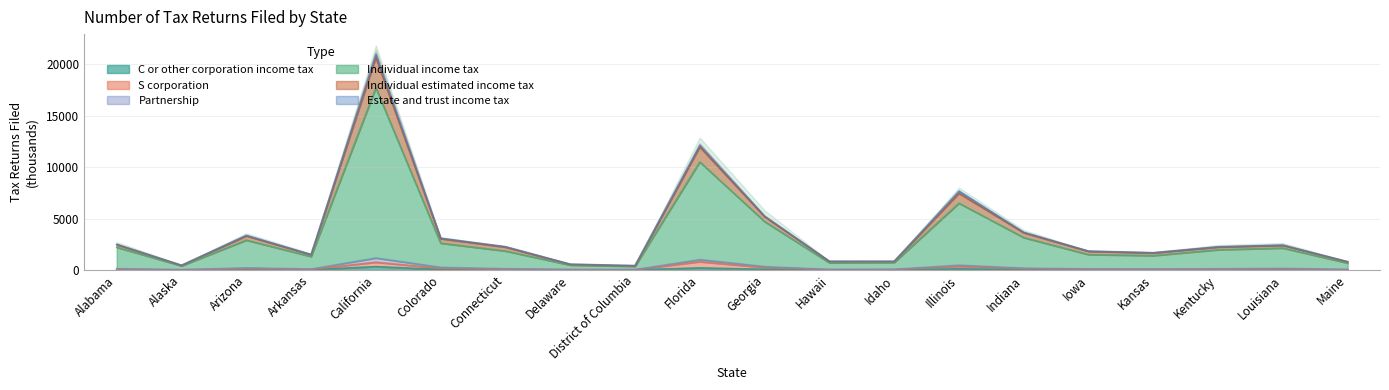

What is the difference between the maximum and minimum values in the Individual estimated income tax series?

20595.0